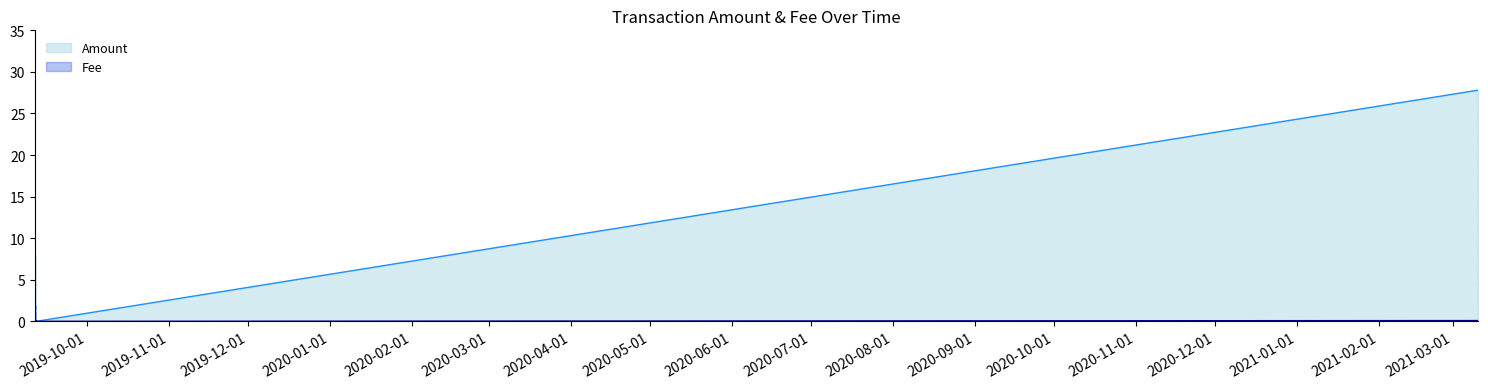

Which has a higher value, 2021-03-10 12:18:14 or 2019-09-11 14:30:33?

2021-03-10 12:18:14